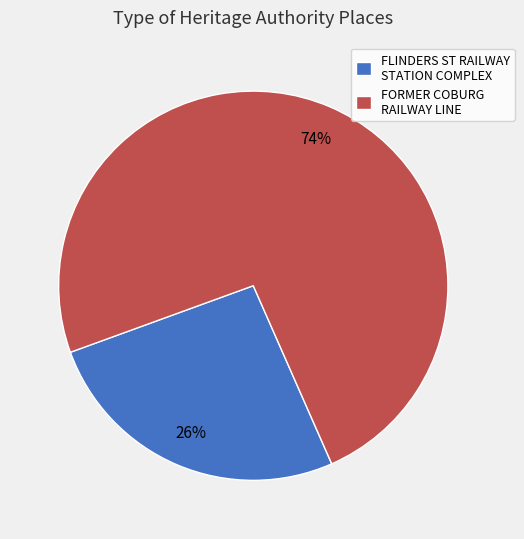

Is it true that FORMER COBURG RAILWAY LINE is 74% of the pie?

True